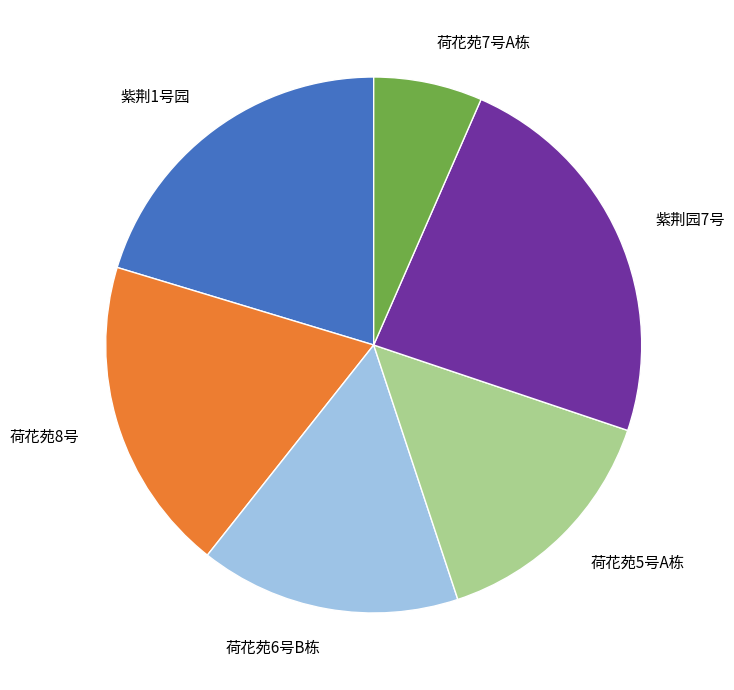

Which category has the biggest portion of the pie?

紫荆园7号